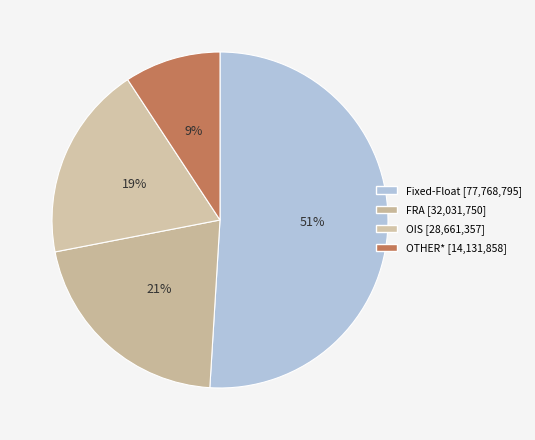

To the nearest percent, what portion does FRA represent?

21%